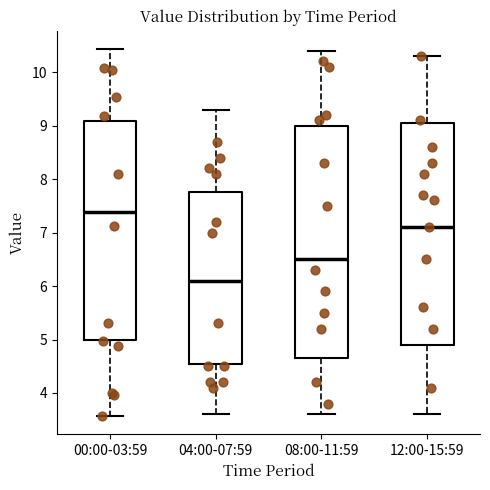

Which box has the highest median line?

00:00-03:59